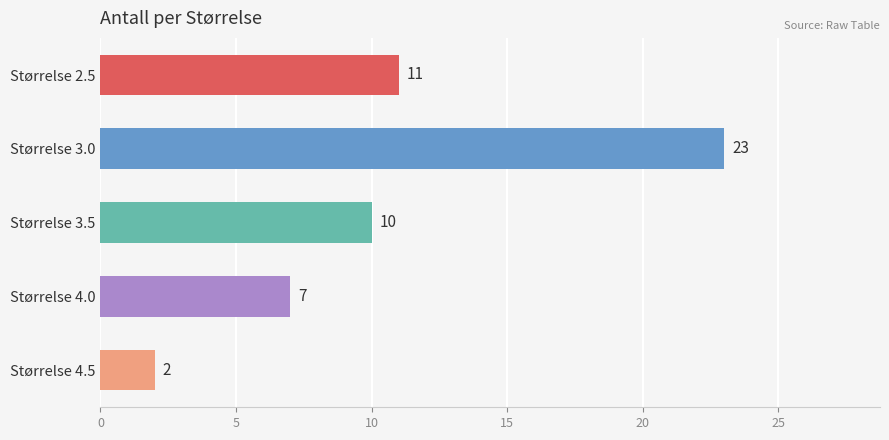

How many bars are there in total?

5